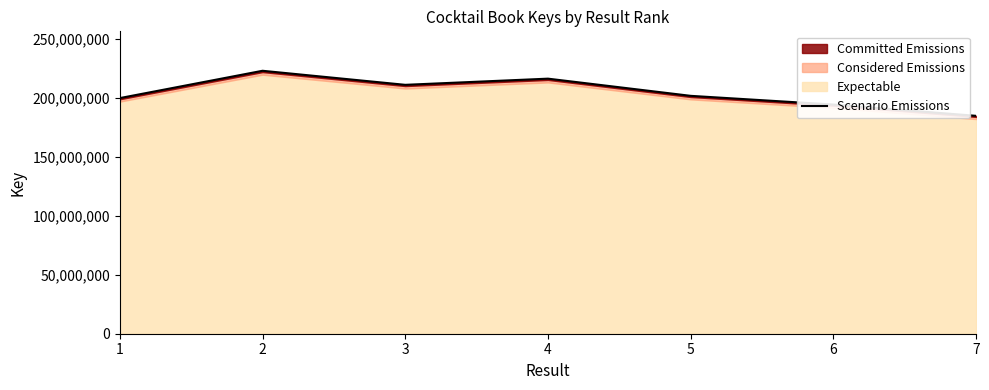

Where does the data first go above 201940441?

2